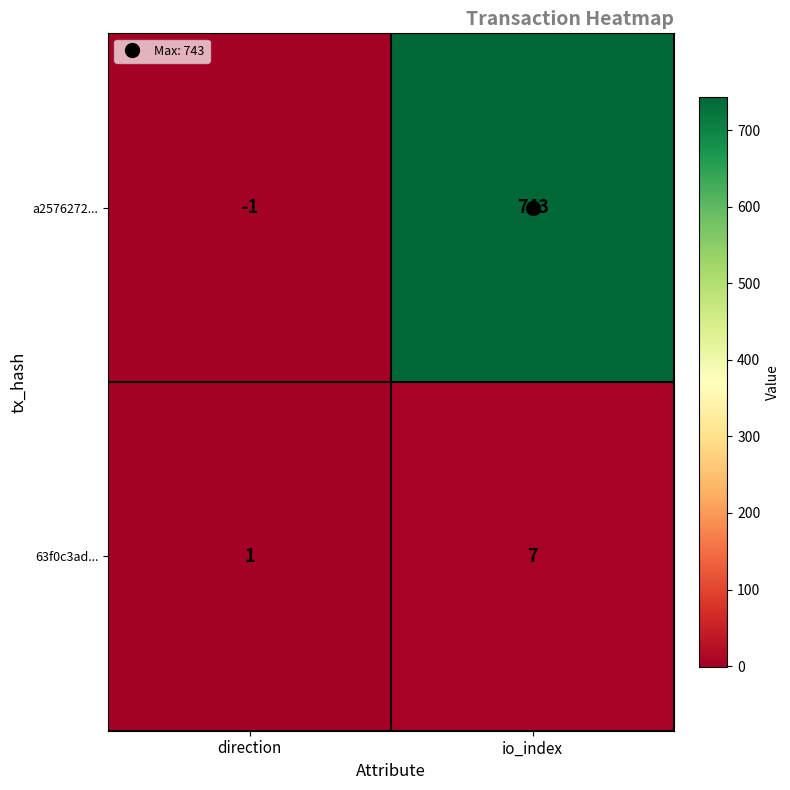

What is the greatest value displayed?

743